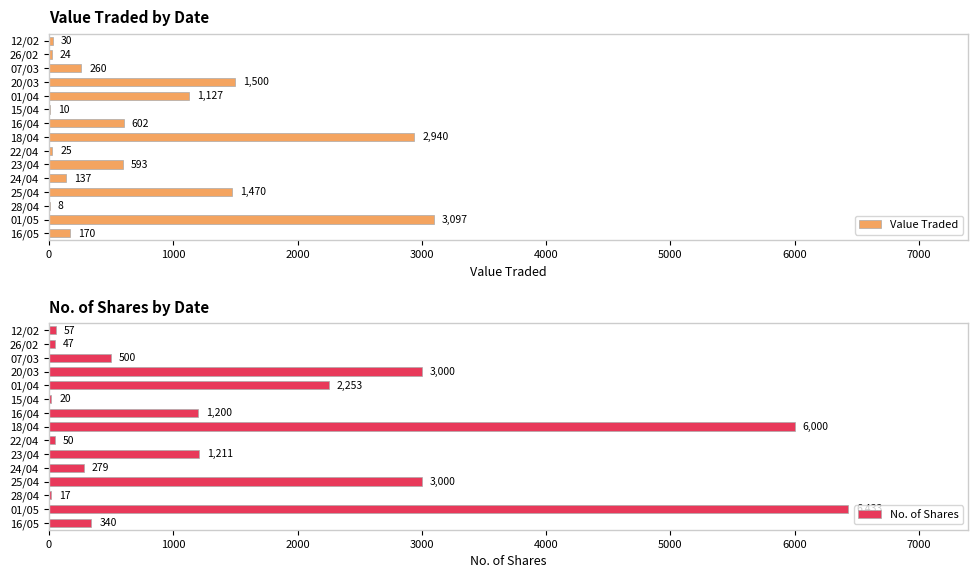

What is the highest value of the Value Traded series?

3097